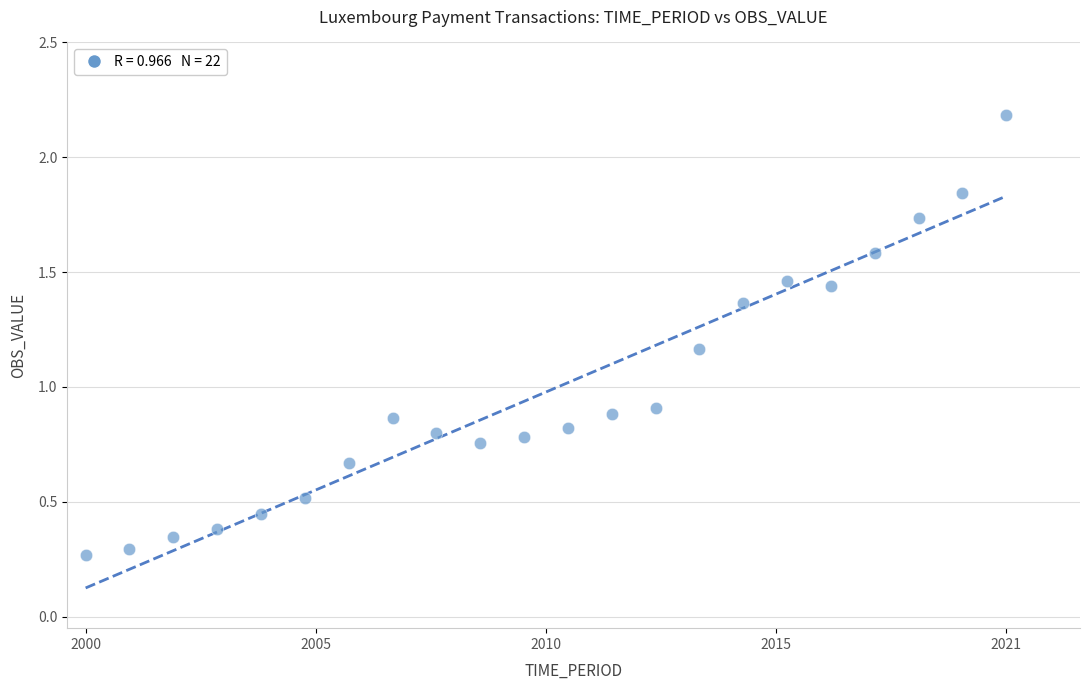

What is the range of Y values (max minus min)?

1.9